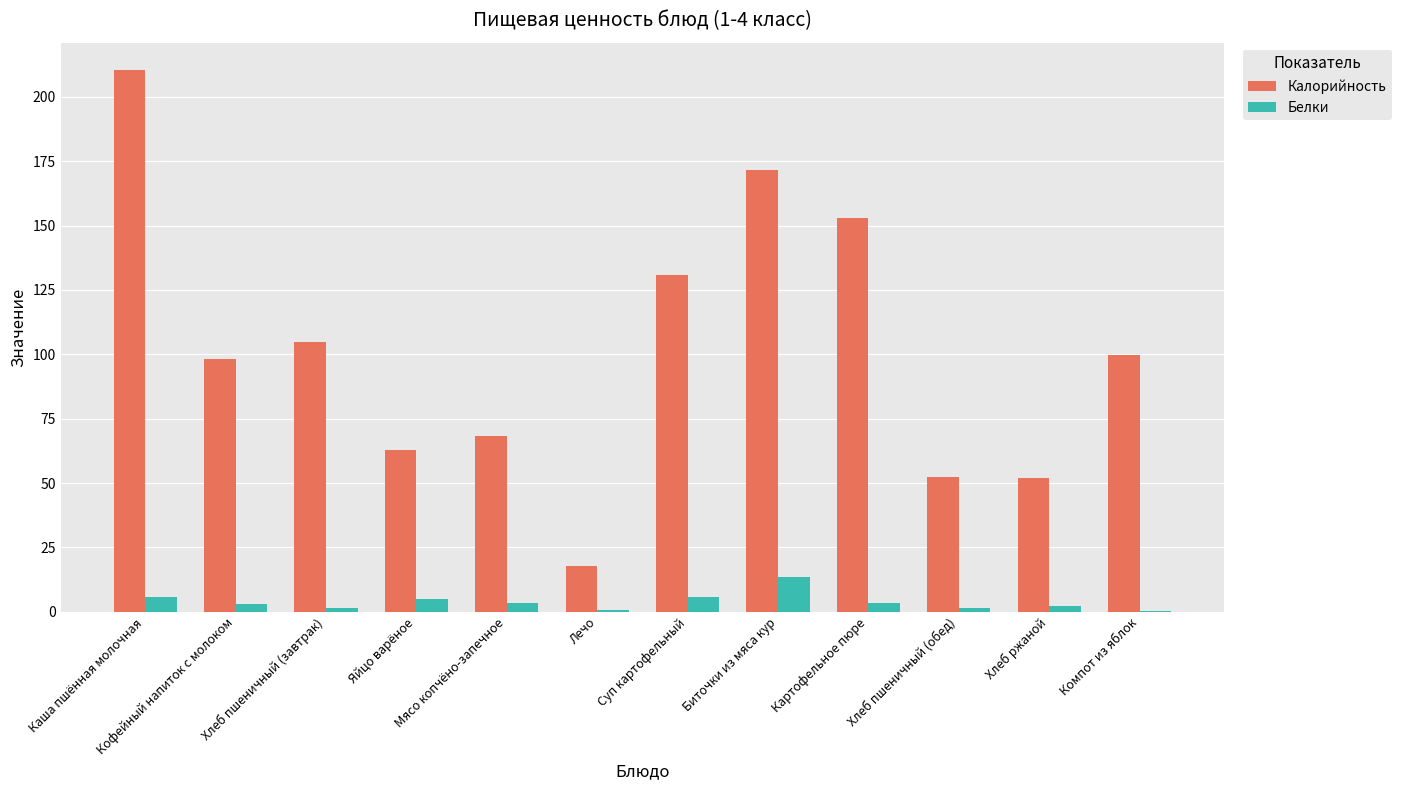

What is the average value of the Калорийность series?

101.8